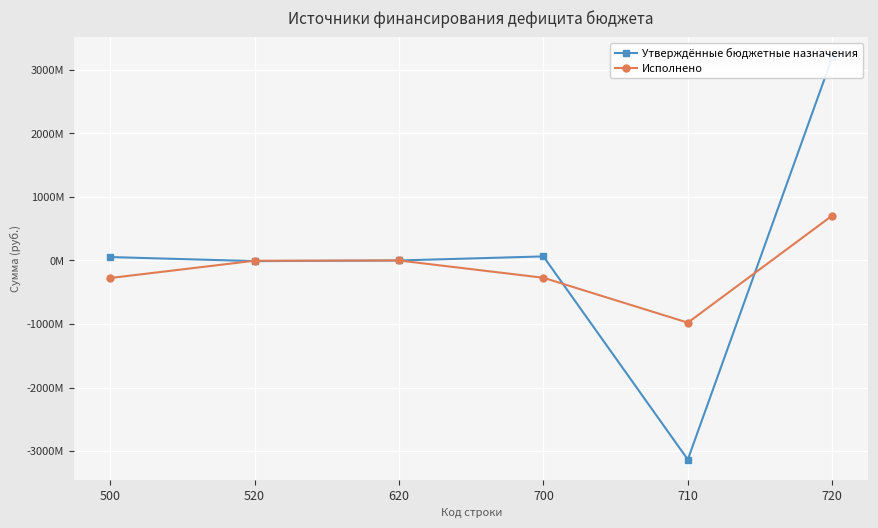

What is the value of the Утверждённые бюджетные назначения point at the 2nd from the left?

-10000000.0